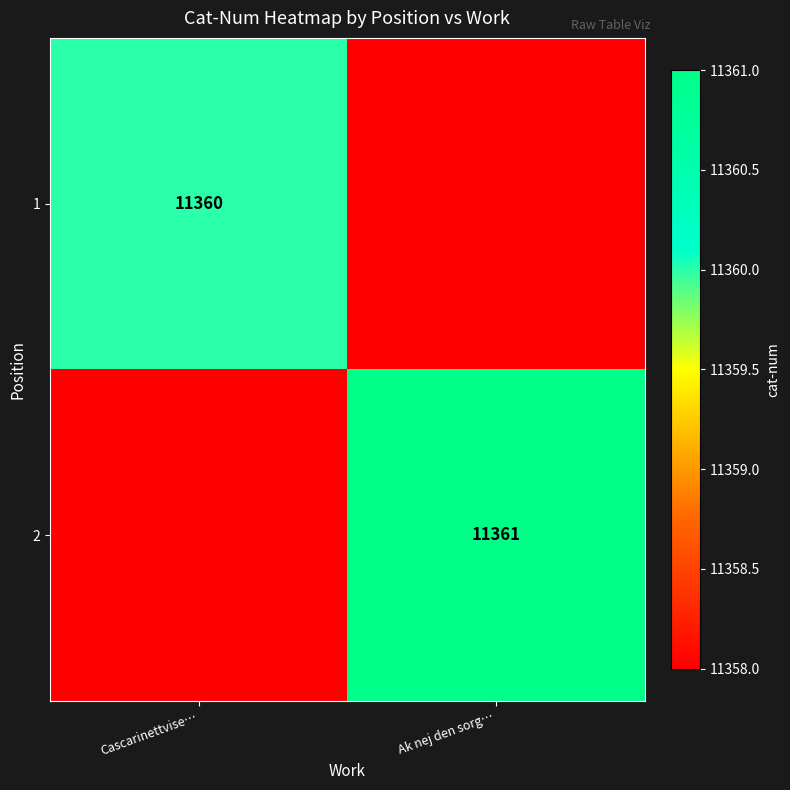

The 2 series shows 11361 at Ak nej den sorg…. True or false?

True